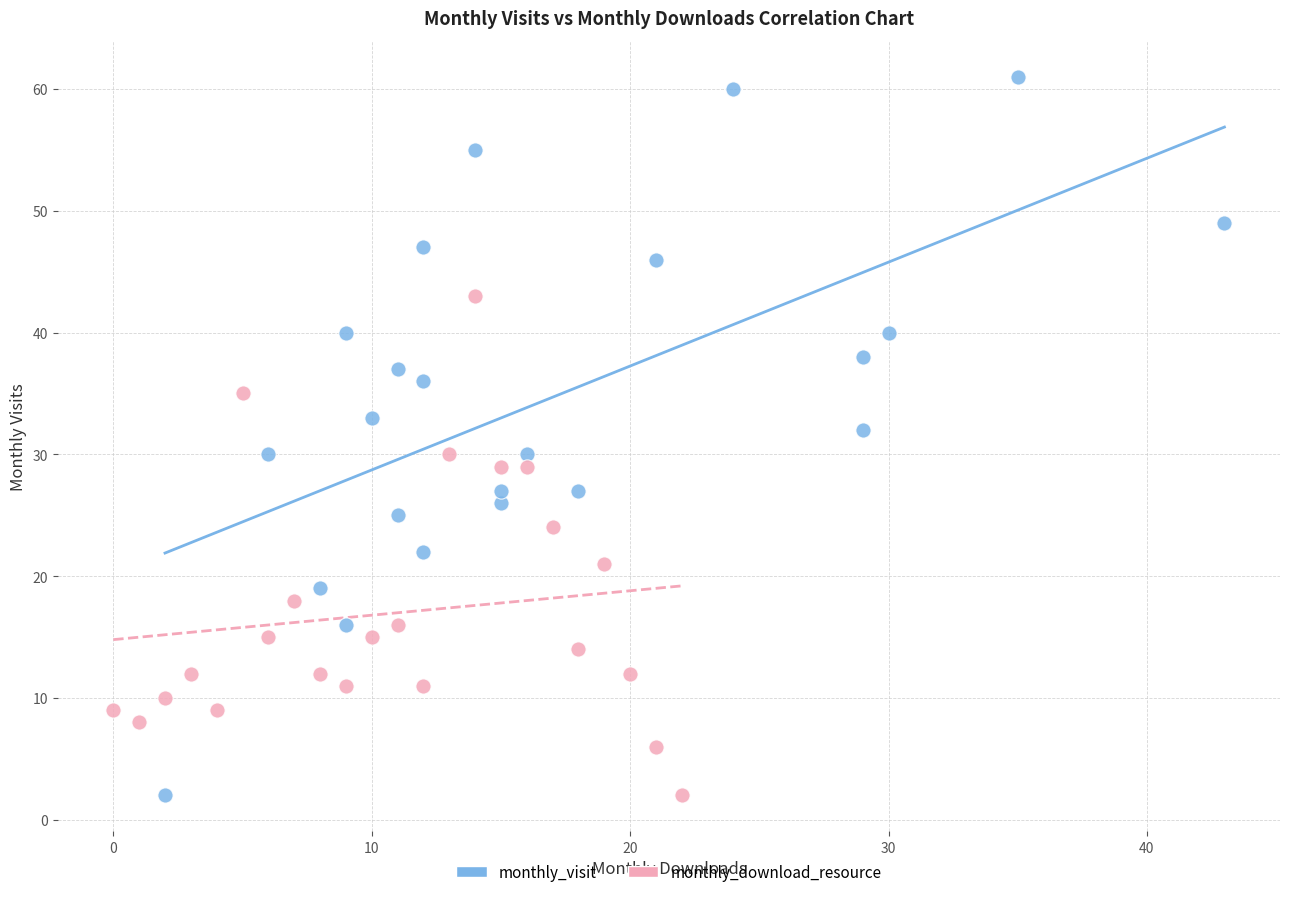

Which series reaches the maximum Y coordinate?

monthly_visit